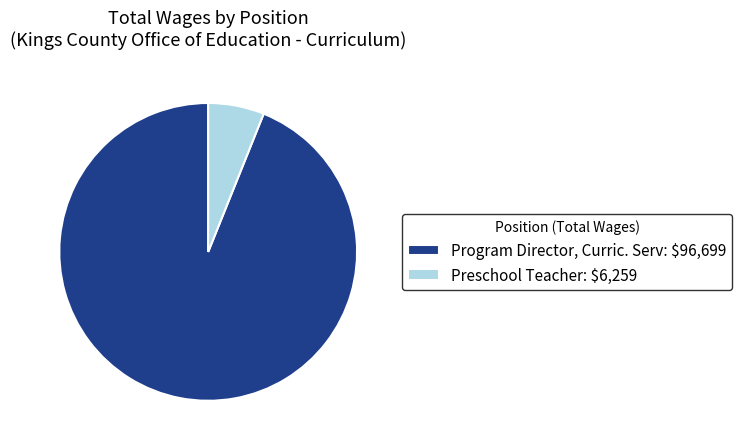

Is it true that Preschool Teacher is 6% of the pie?

True